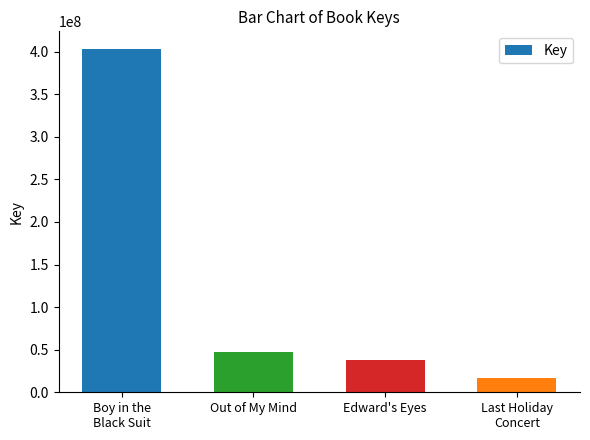

What is the change in value from Boy in the
Black Suit to Last Holiday
Concert?

-387466124